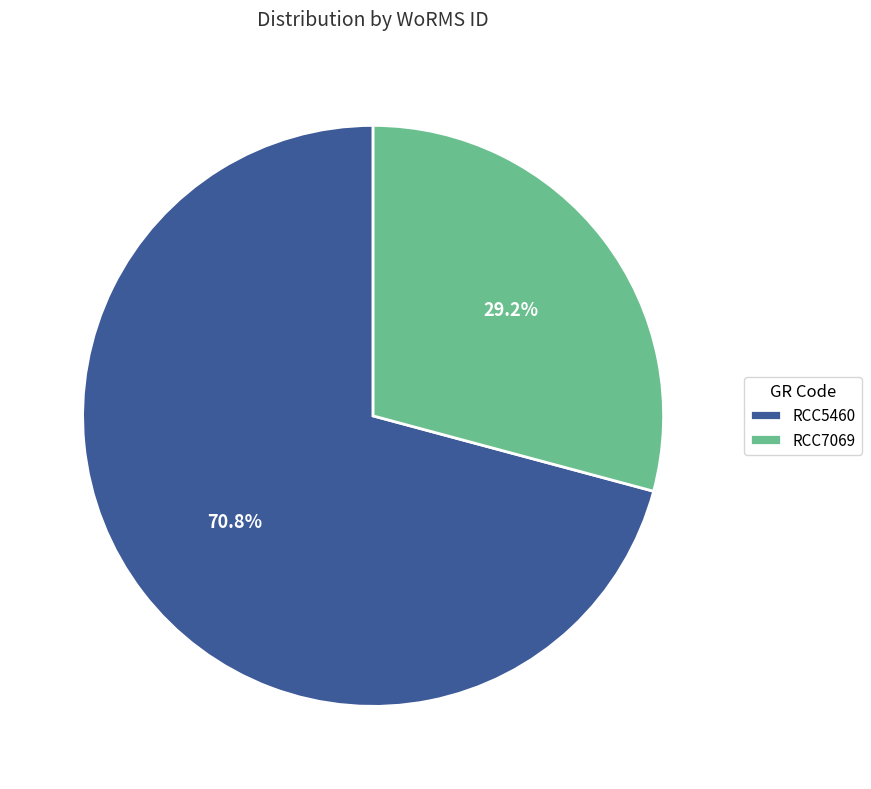

How much of the chart is everything except RCC7069?

70.8%